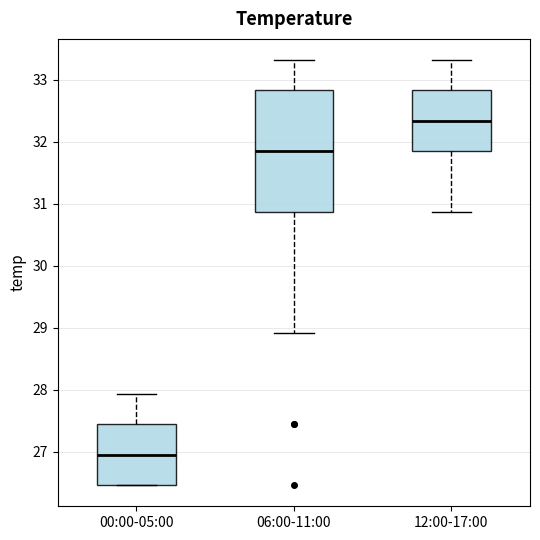

Comparing the boxes themselves (not the whiskers), which one is the tallest?

06:00-11:00